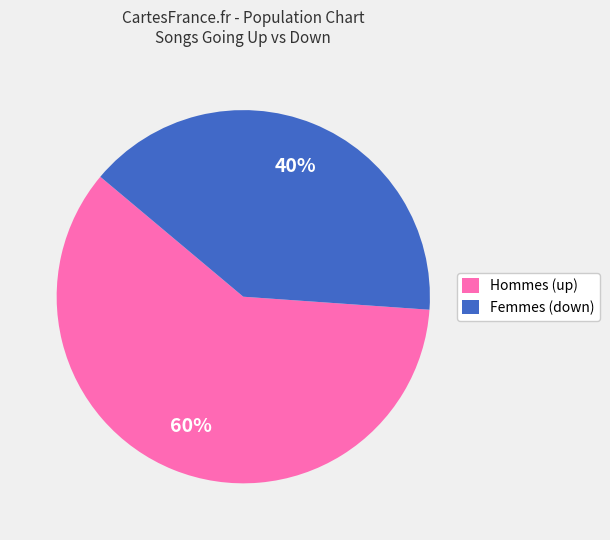

What is the smallest slice in the pie chart?

Femmes (down)